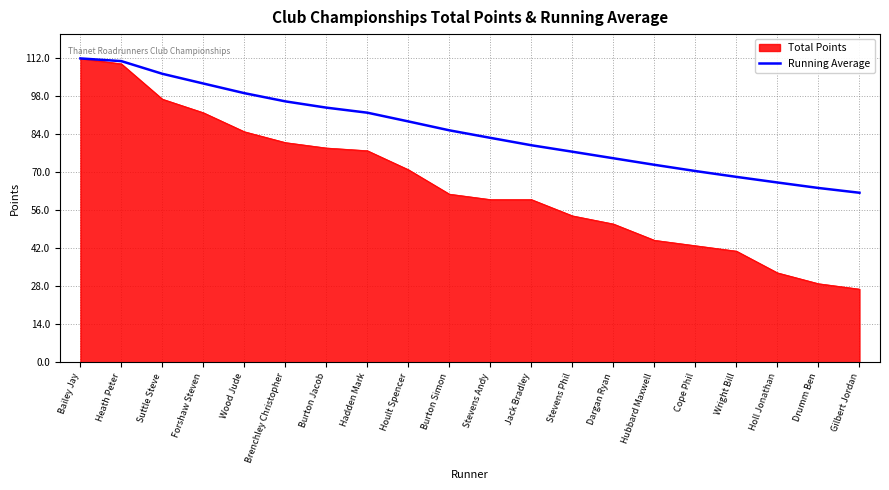

How many lines are shown in the chart?

2